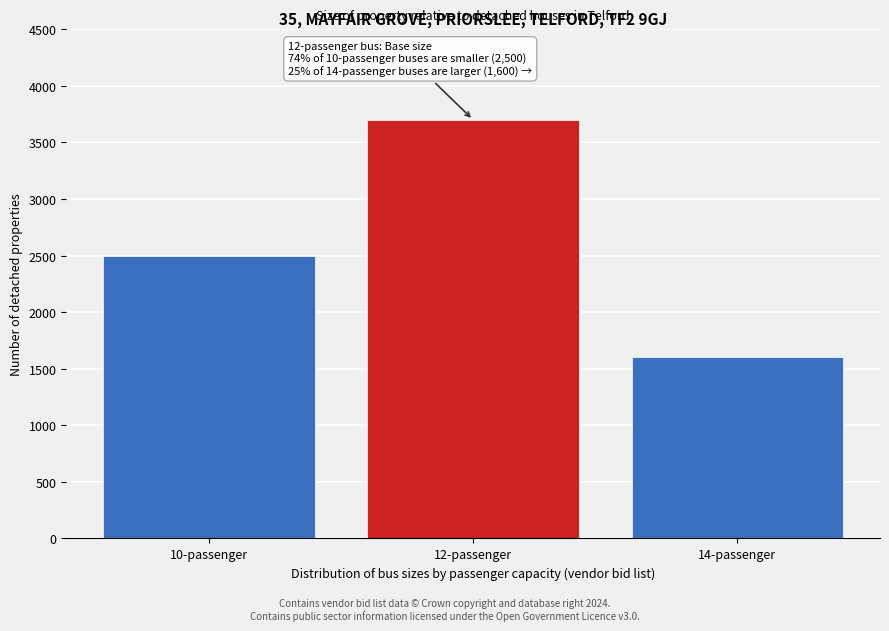

Reading left to right, list all the values displayed in this chart.

10-passenger=2500	12-passenger=3700	14-passenger=1600